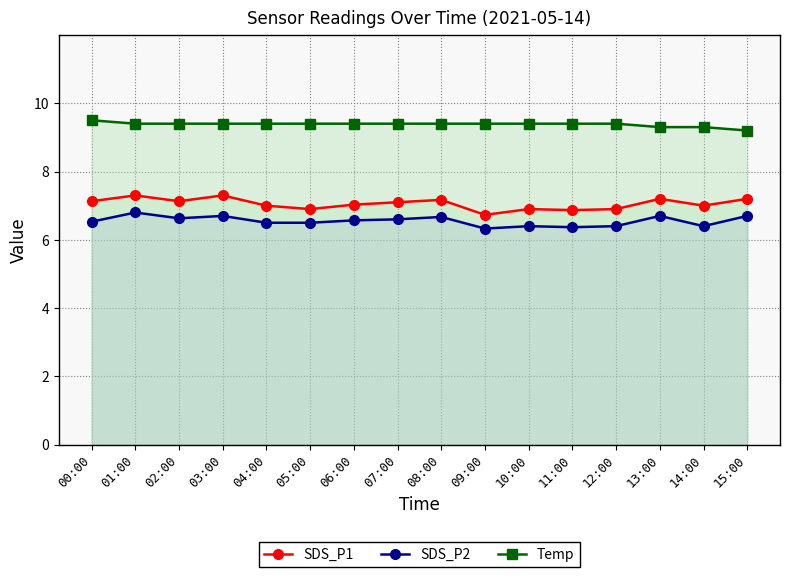

What is the smallest value displayed?

6.3